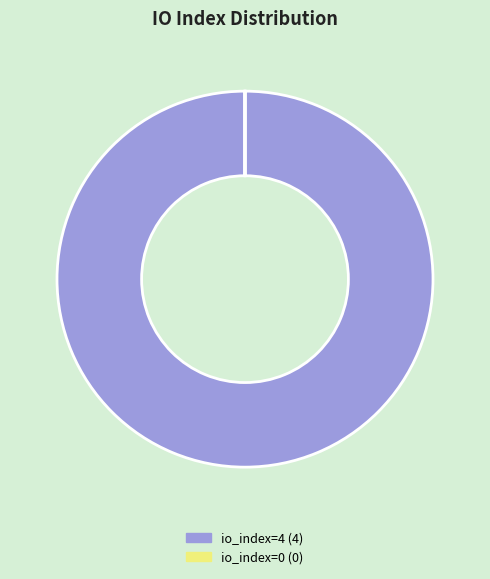

Is there any slice that represents more than half of the pie?

Yes